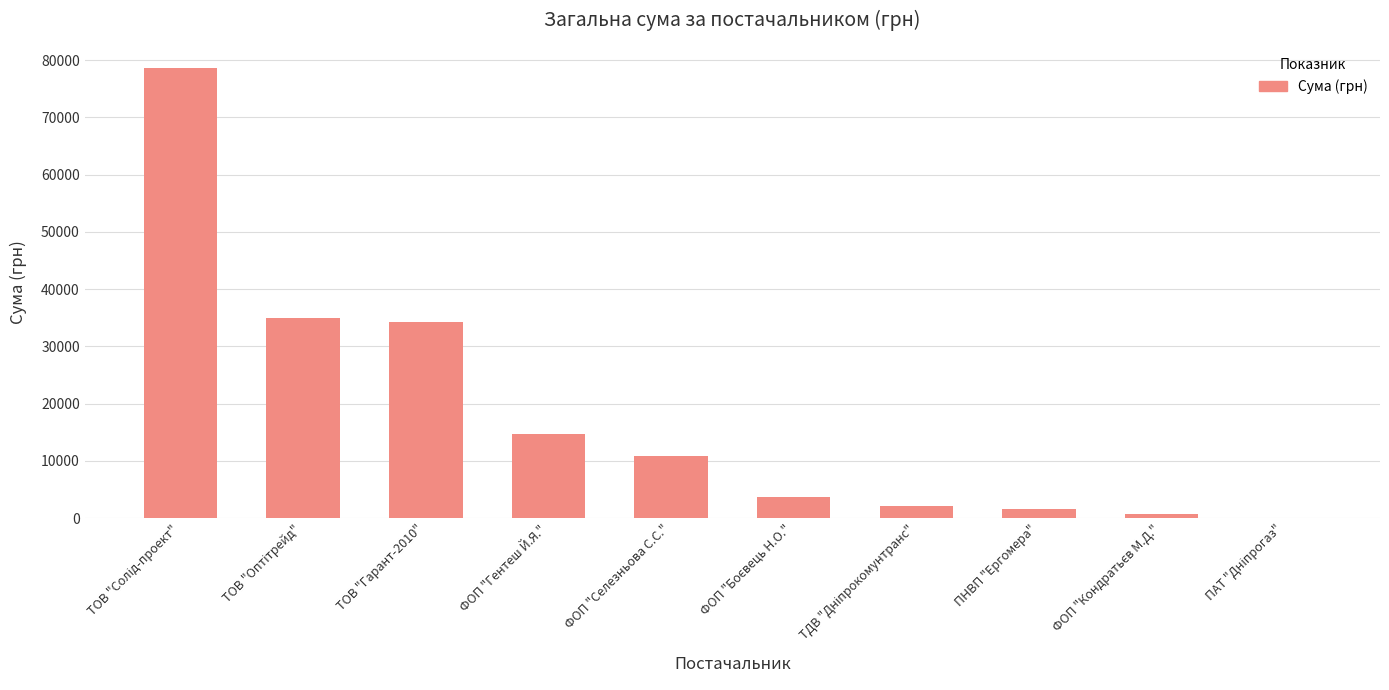

What is the maximum value shown in the chart?

78600.0